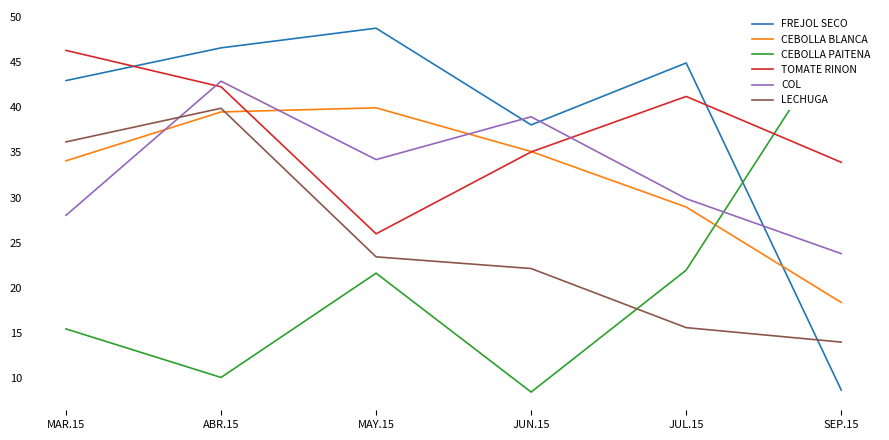

What position from the left is ABR.15?

2